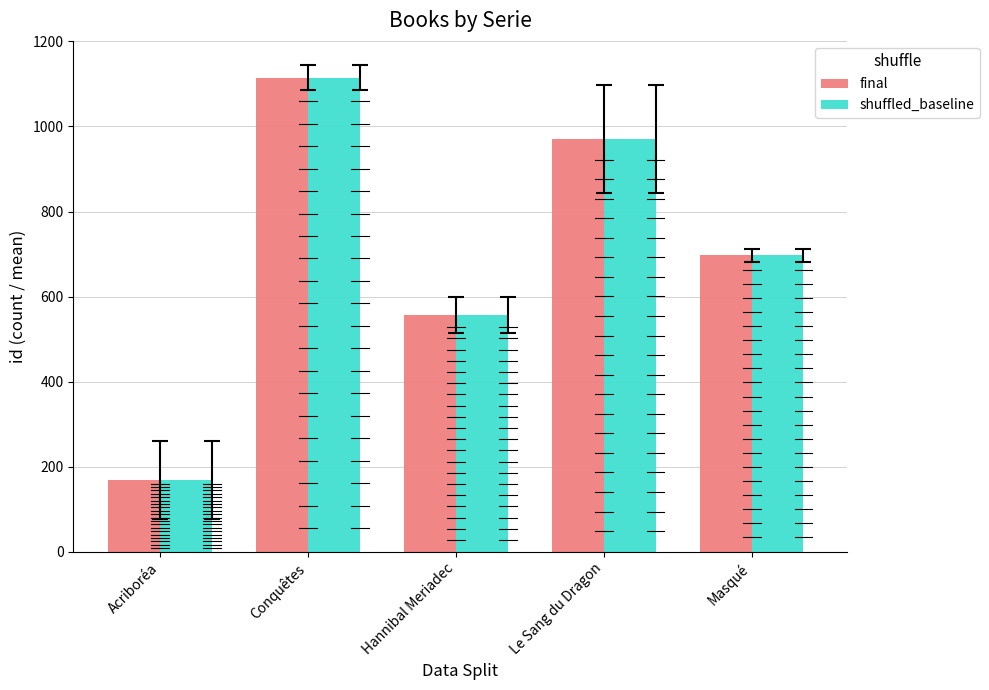

What is the label of the 6th bar from the right?

Hannibal Meriadec